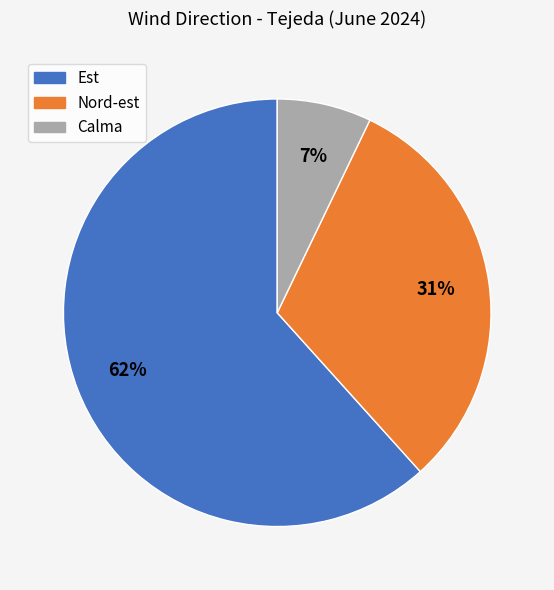

Is there a majority slice in this chart?

Yes